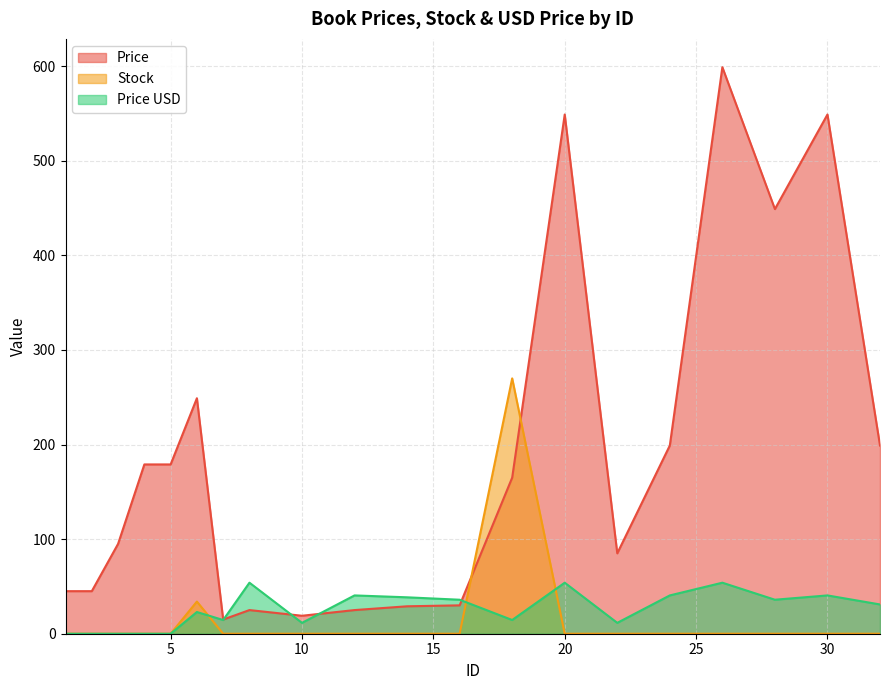

Count the number of categories in the chart.

20